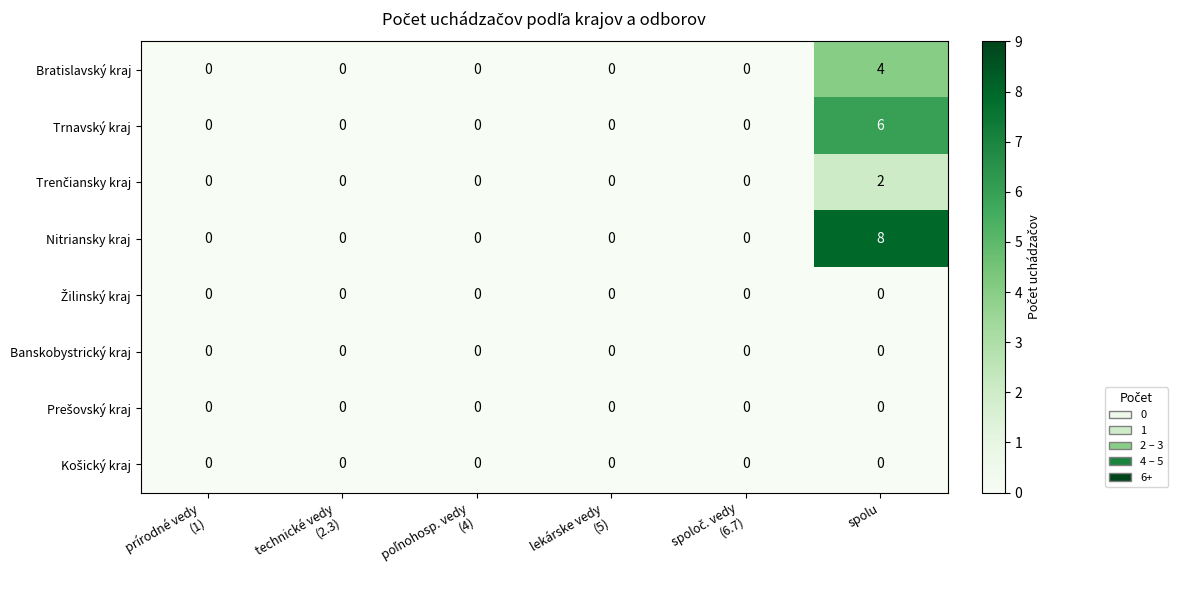

What is the maximum value for Bratislavský kraj?

4